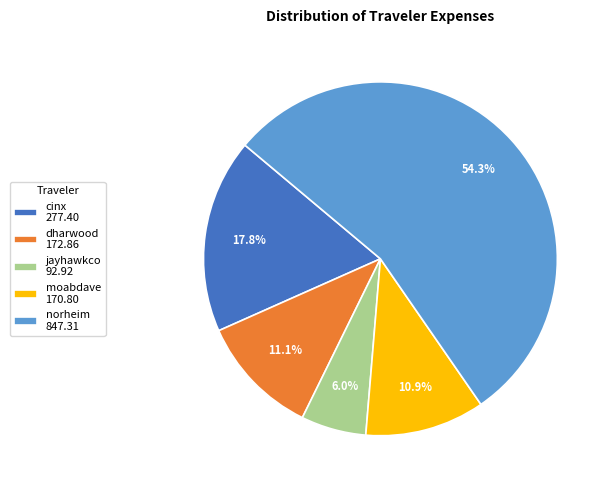

Which has a higher value, norheim or moabdave?

norheim